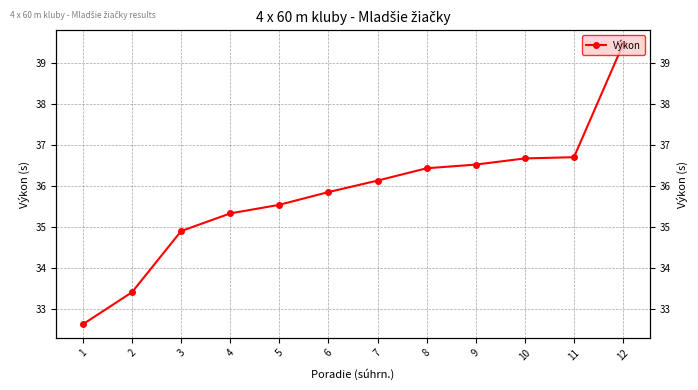

Which label corresponds to the smallest value in the chart?

1